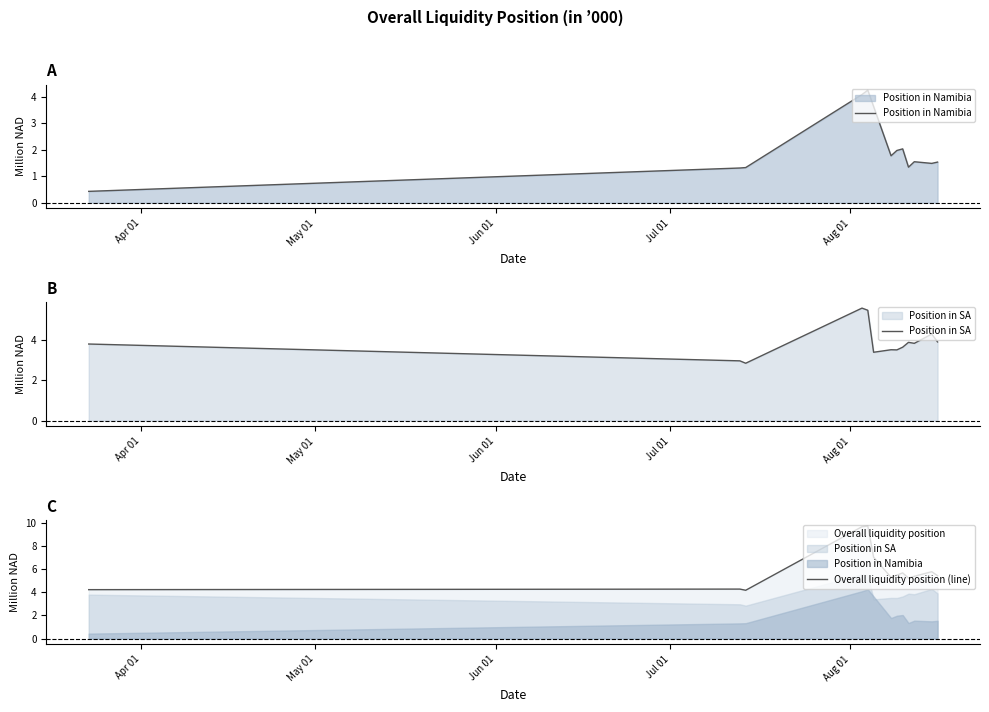

List the series in order of their peak value, lowest first.

Position in Namibia, Position in SA, Overall liquidity position (line)